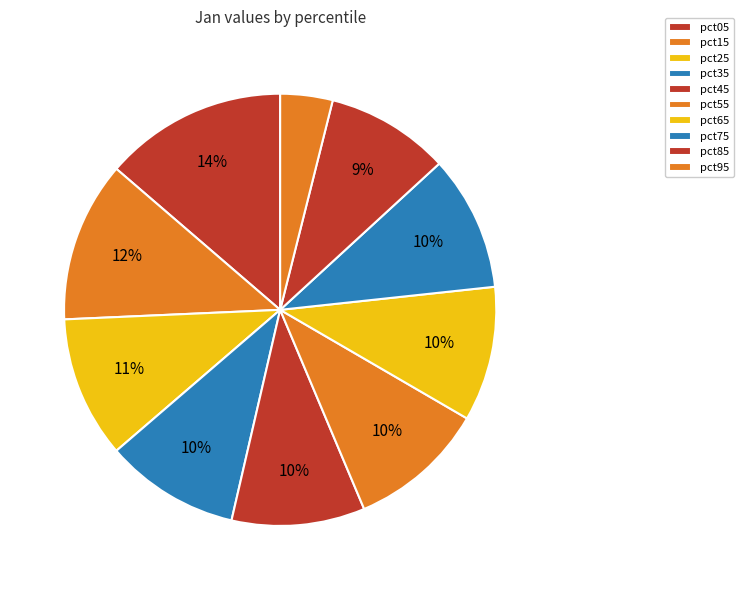

To the nearest percent, what is the difference between the largest and smallest slice percentages?

10%